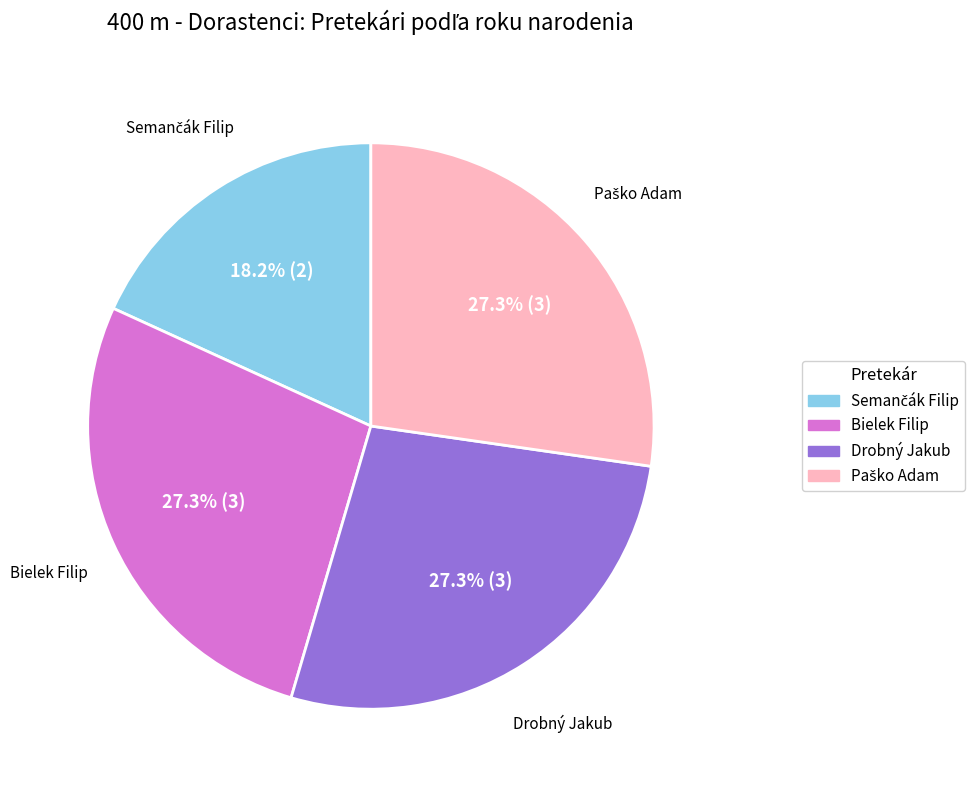

Do Bielek Filip and Drobný Jakub together represent more than half of the pie?

Yes